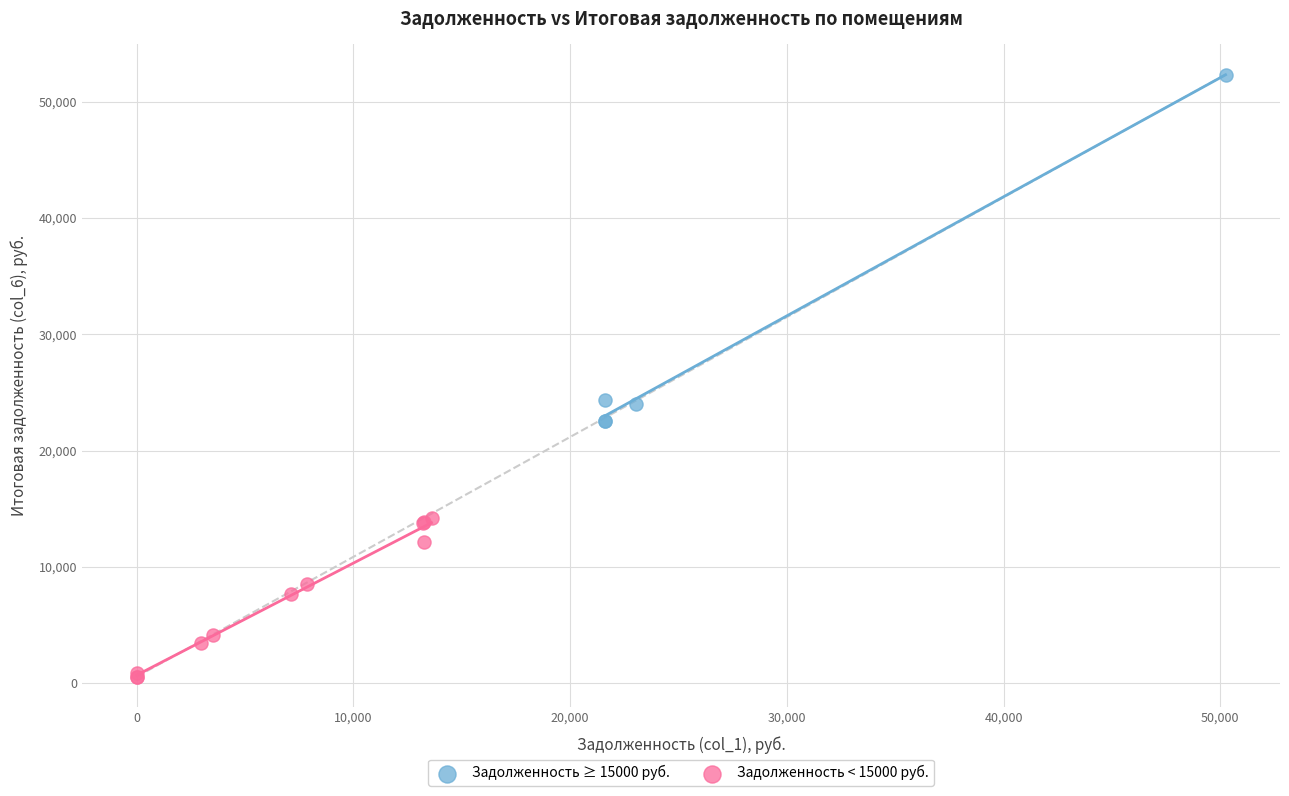

Which series contains the lowest Y value?

Задолженность < 15000 руб.